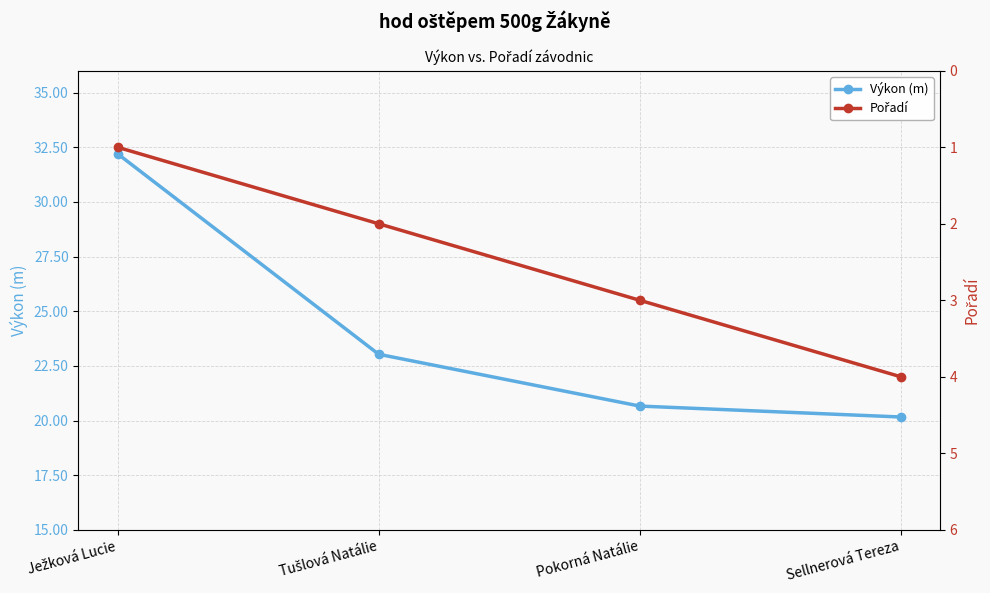

What is the label of the 4th point from the left?

Sellnerová Tereza